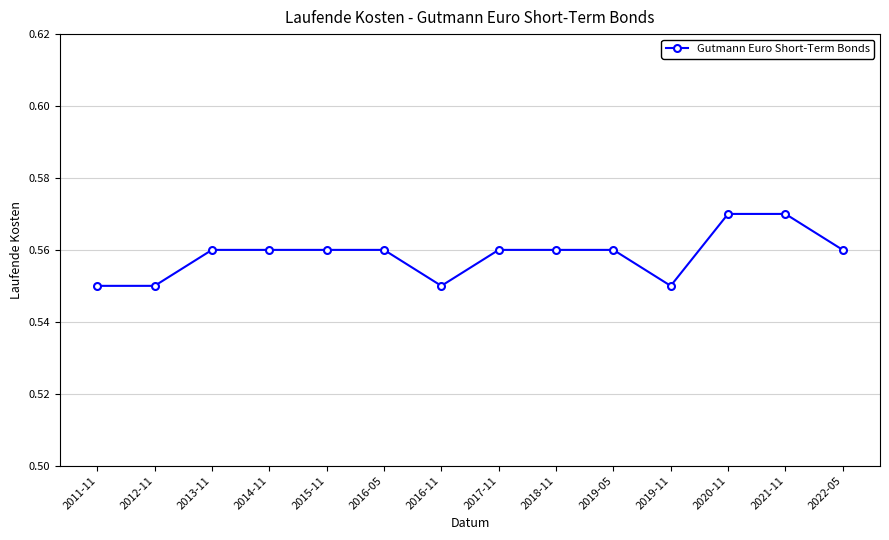

How many data points does each series have?

14